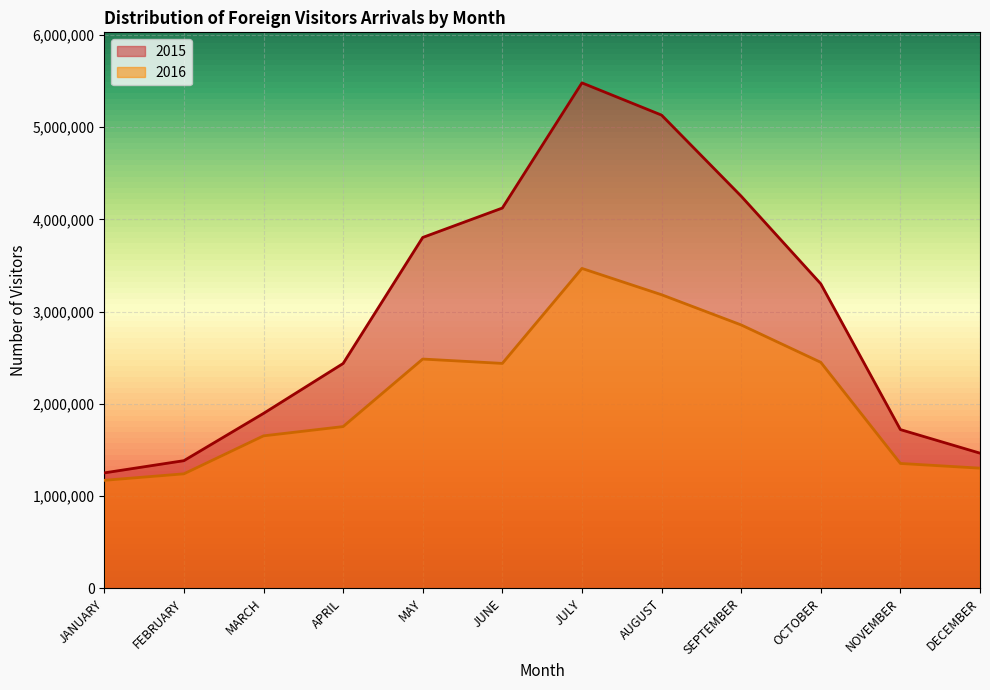

Rank the series at MAY from lowest to highest value.

2016, 2015